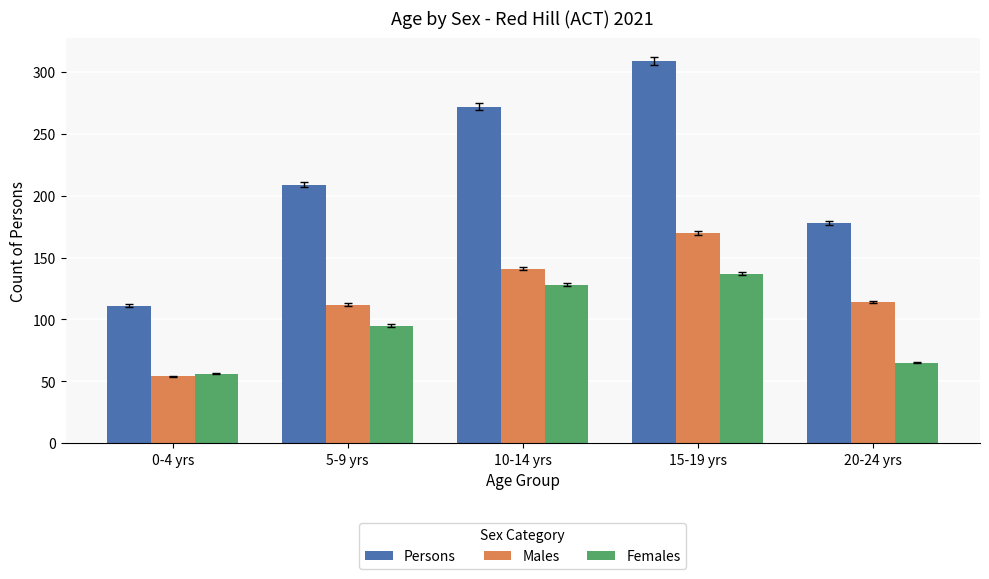

How many values in the Females series are below 95?

2